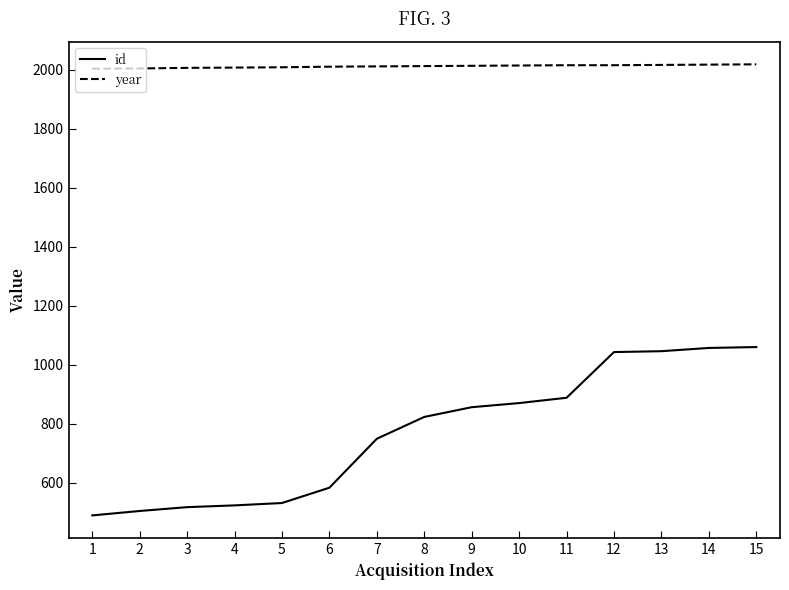

What is the difference between the id values at 11 and 12?

155